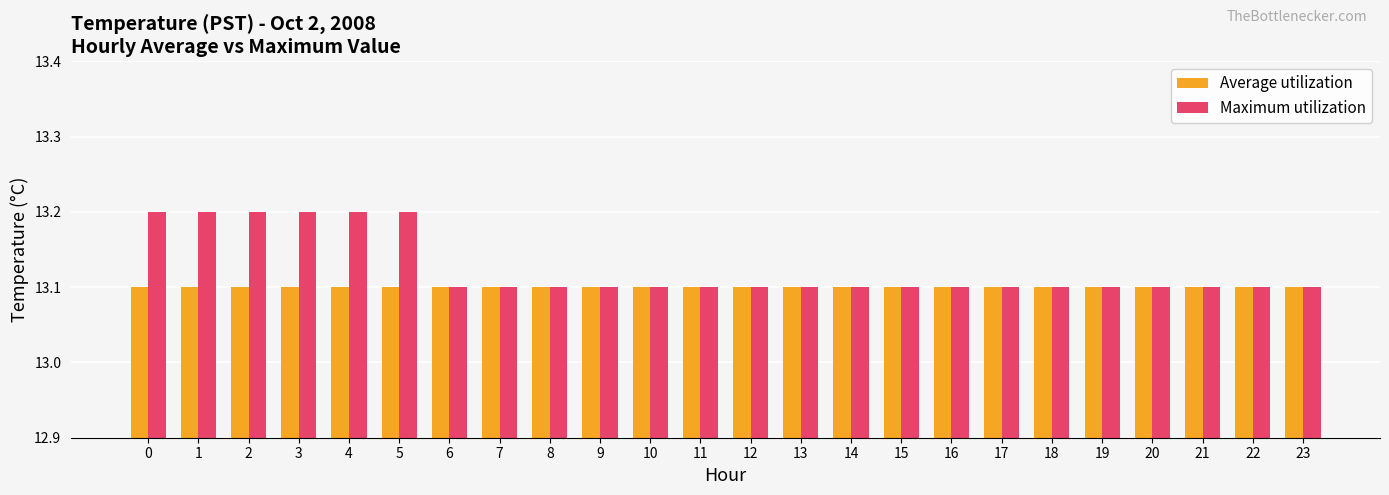

At how many categories does at least one series exceed 13?

24